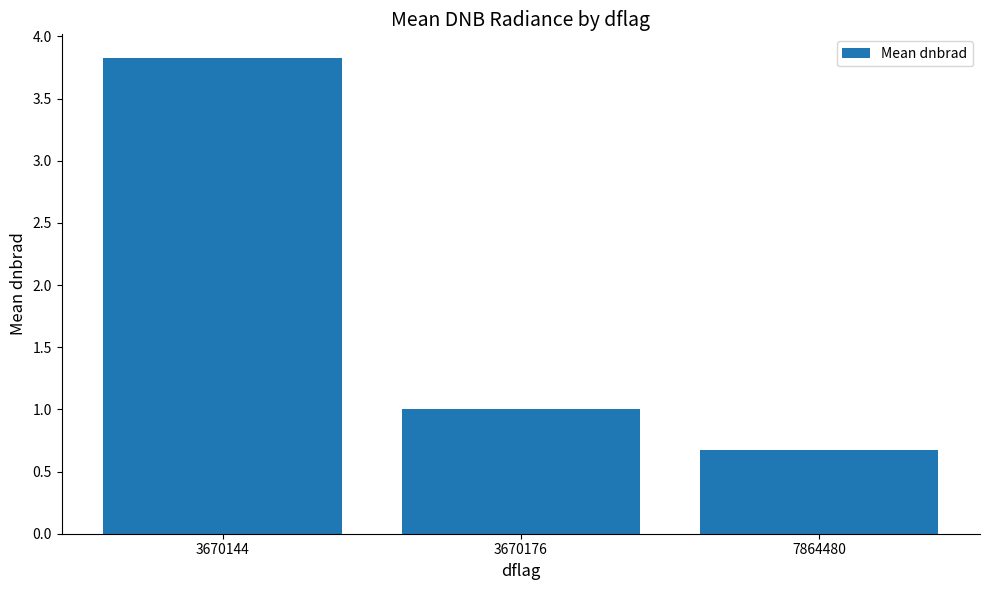

The value at 3670144 is 1.3. True or false?

False